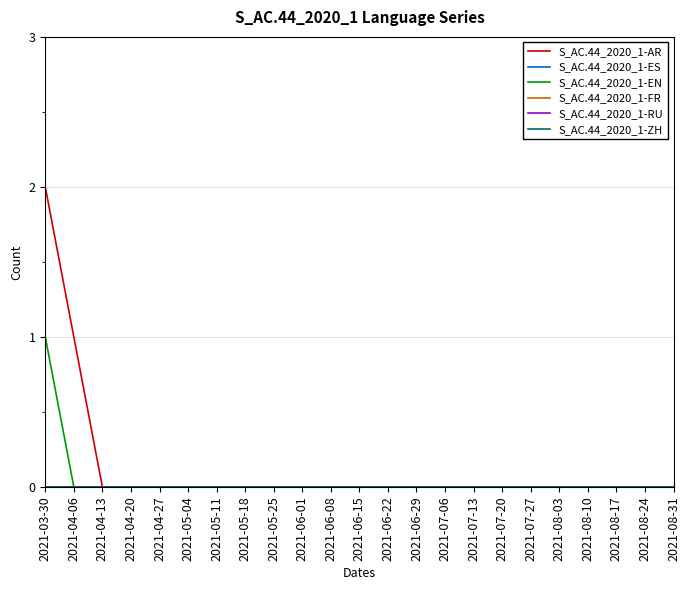

Does the chart have visible grid lines?

Yes